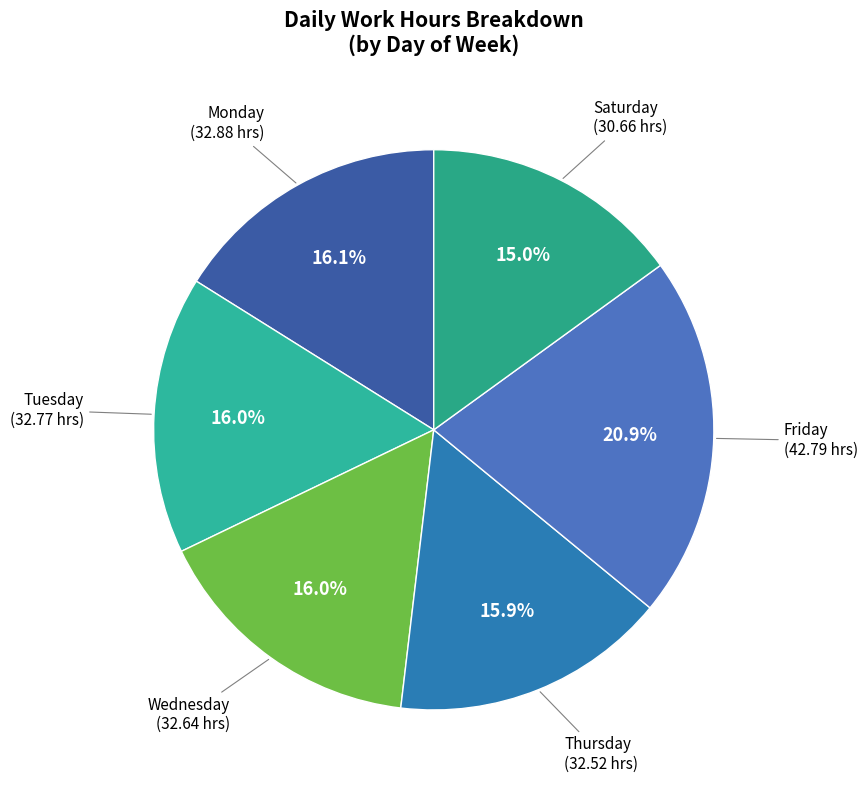

How many slices are in this pie chart?

6